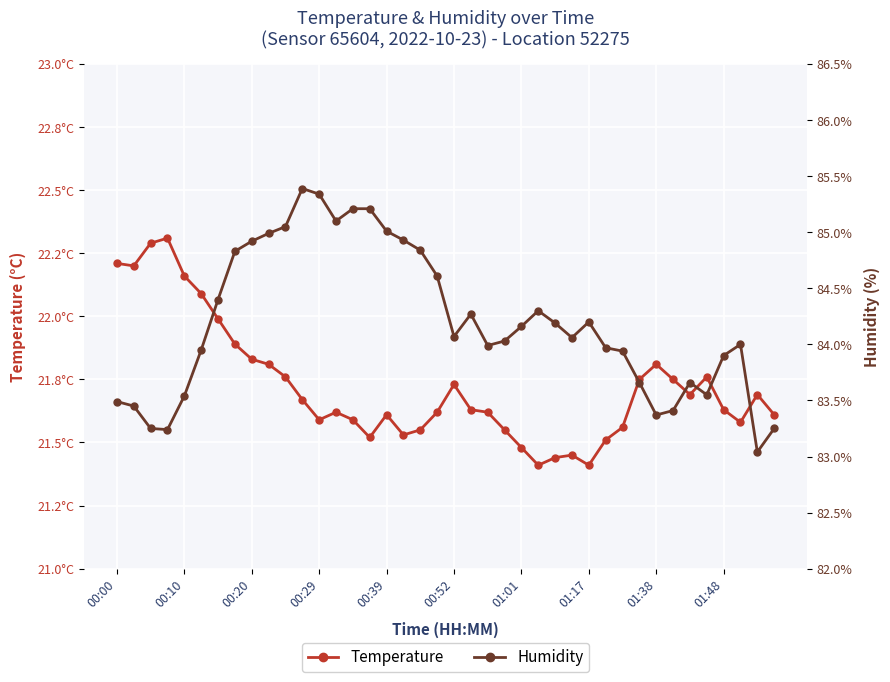

Where is humidity nearest to the value 84?

37